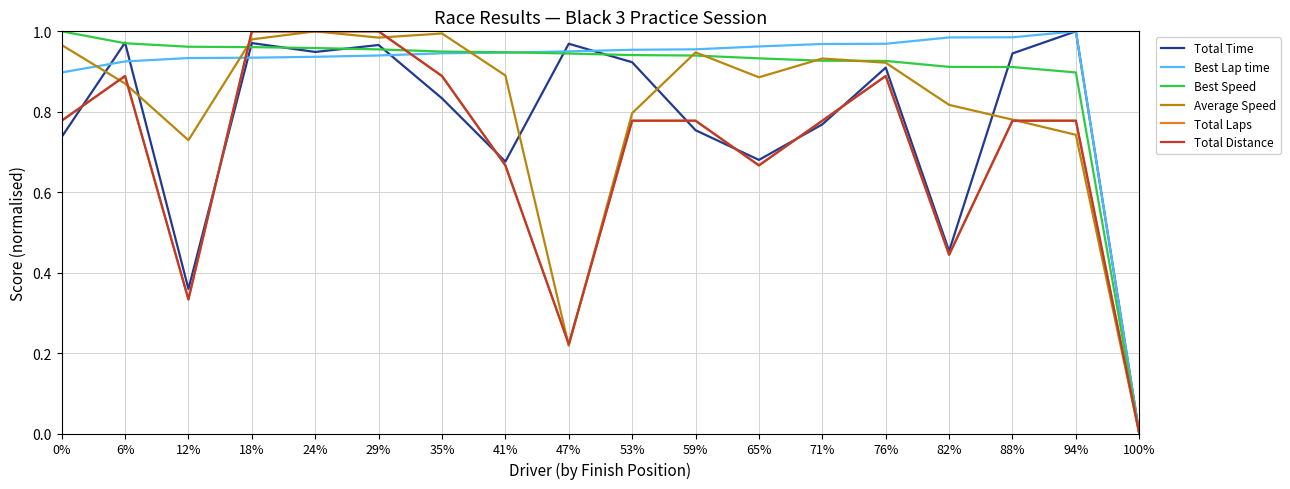

Reading left to right, what are all the values shown in this chart?

Total Time: 0.7	1.0	0.4	1.0	0.9	1.0	0.8	0.7	1.0	0.9	0.8	0.7	0.8	0.9	0.5	0.9	1.0	0.0
Best Lap time: 0.9	0.9	0.9	0.9	0.9	0.9	0.9	0.9	1.0	1.0	1.0	1.0	1.0	1.0	1.0	1.0	1.0	0.0
Best Speed: 1.0	1.0	1.0	1.0	1.0	1.0	0.9	0.9	0.9	0.9	0.9	0.9	0.9	0.9	0.9	0.9	0.9	0.0
Average Speed: 1.0	0.9	0.7	1.0	1.0	1.0	1.0	0.9	0.2	0.8	0.9	0.9	0.9	0.9	0.8	0.8	0.7	0.0
Total Laps: 0.8	0.9	0.3	1.0	1.0	1.0	0.9	0.7	0.2	0.8	0.8	0.7	0.8	0.9	0.4	0.8	0.8	0.0
Total Distance: 0.8	0.9	0.3	1.0	1.0	1.0	0.9	0.7	0.2	0.8	0.8	0.7	0.8	0.9	0.4	0.8	0.8	0.0